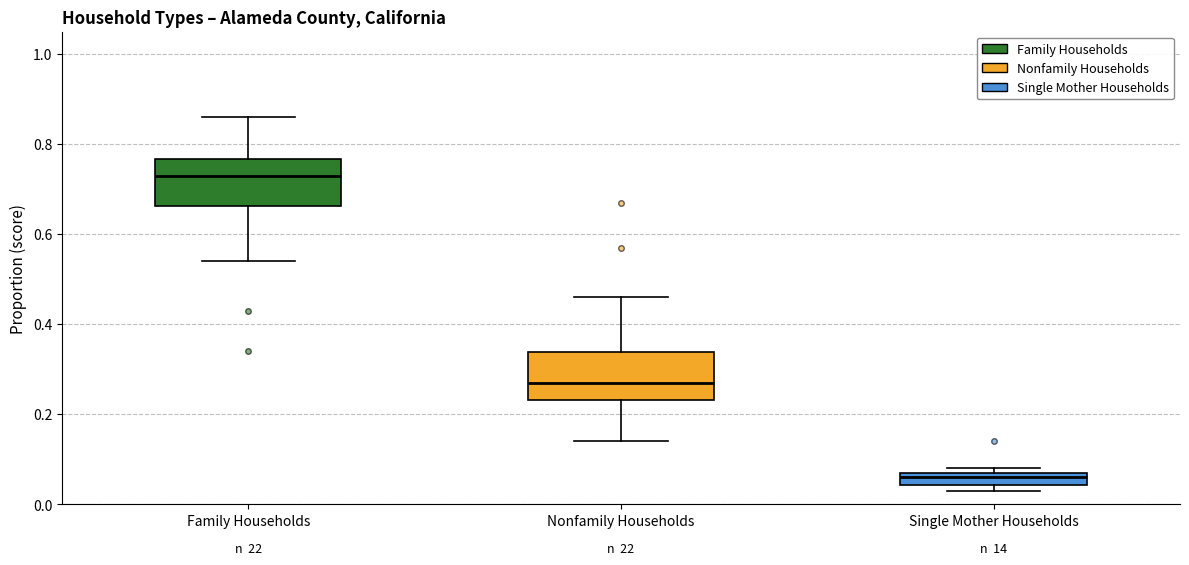

Which box has the highest median line?

Family Households